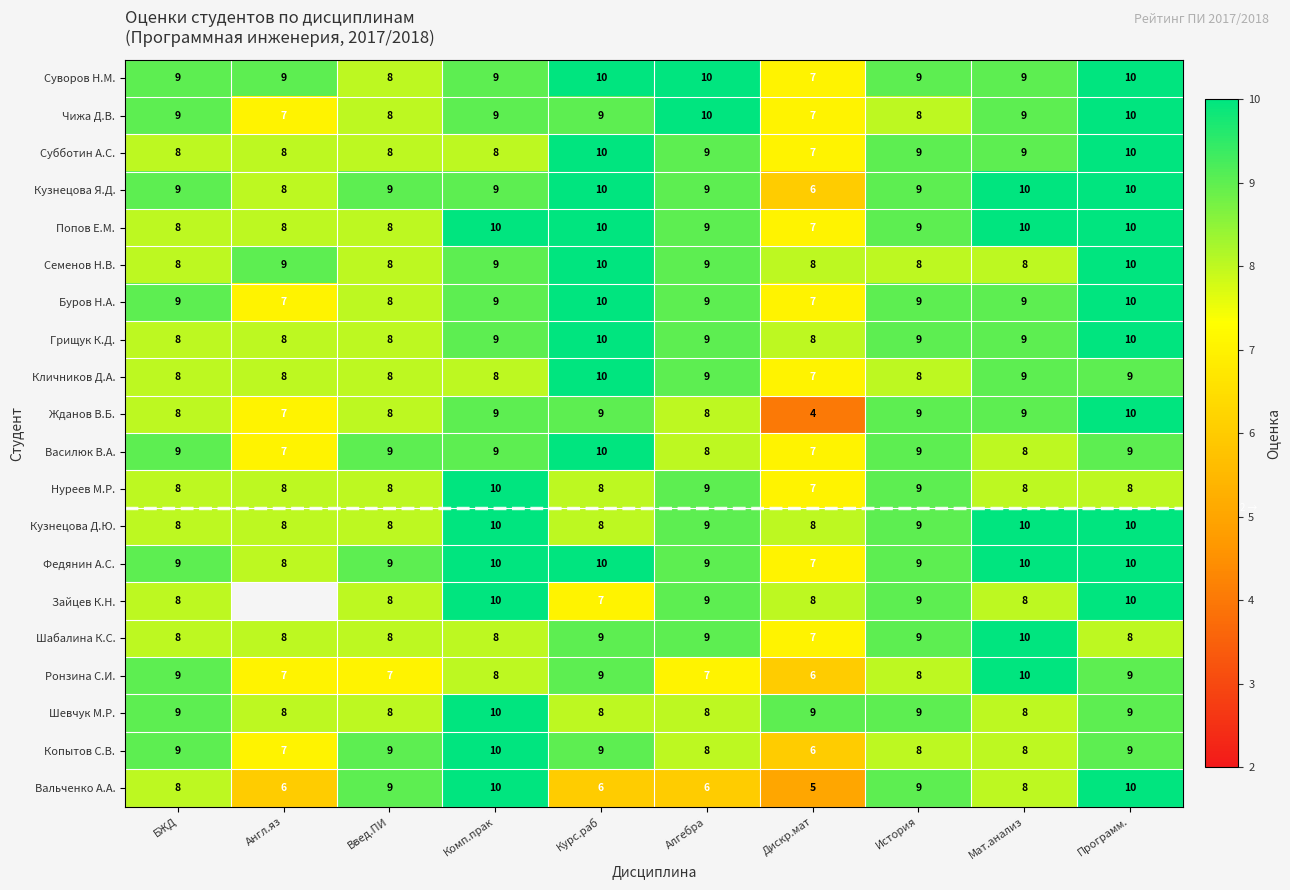

How many Суворов Н.М. values are between 9 and 10?

8